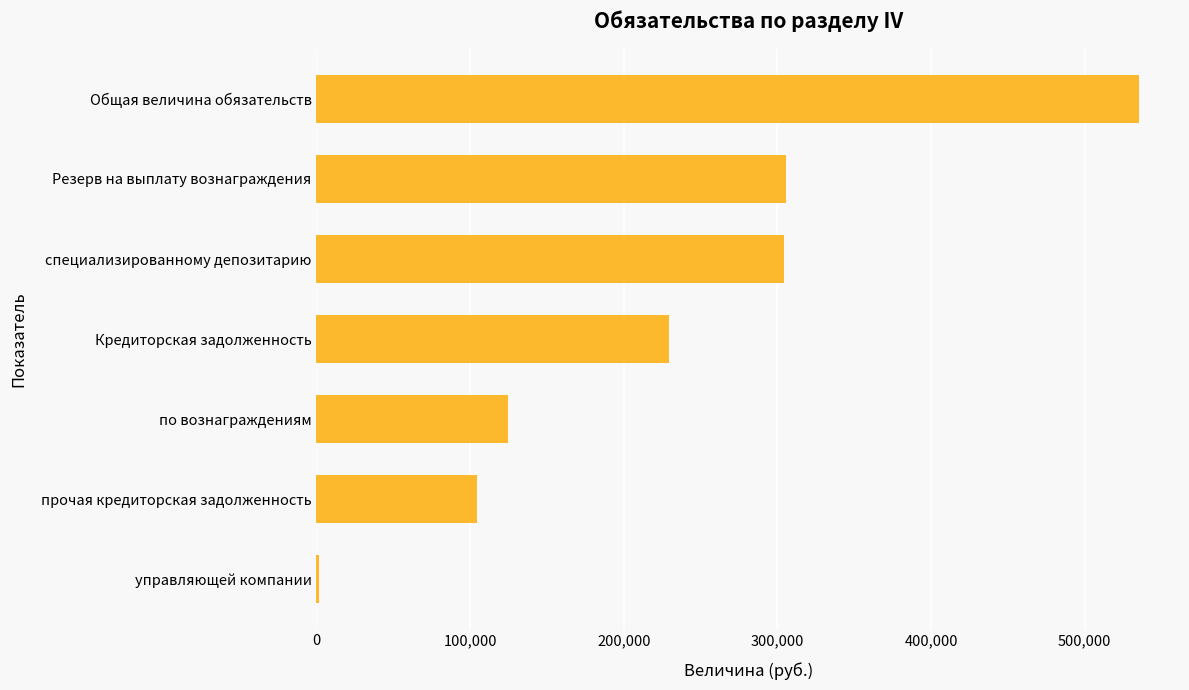

What is the smallest value displayed?

1778.2